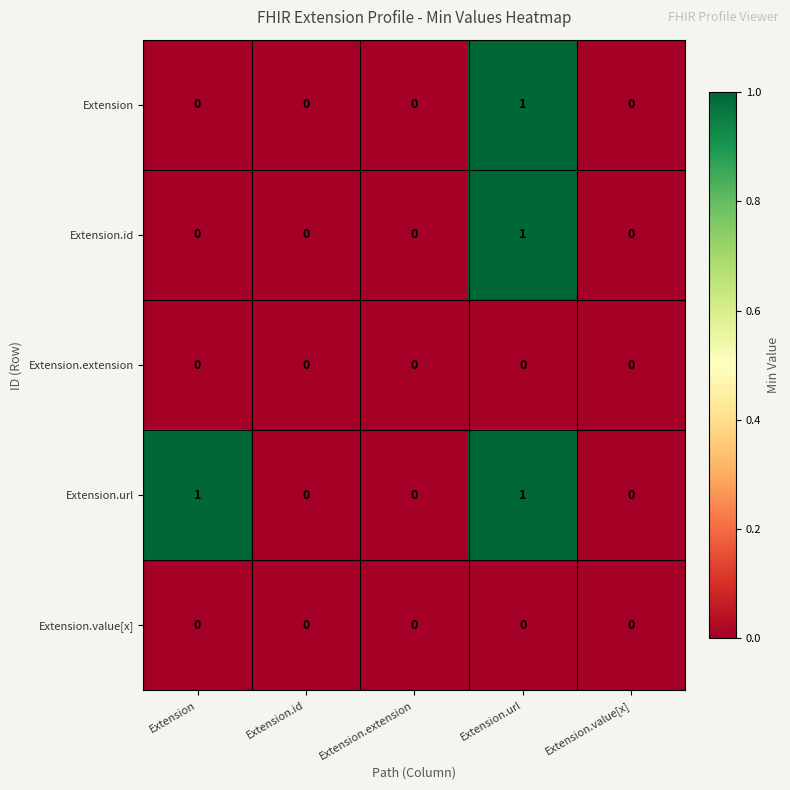

Reading left to right, extract all data points from this chart.

Extension: 0	0	0	1	0
Extension.id: 0	0	0	1	0
Extension.extension: 0	0	0	0	0
Extension.url: 1	0	0	1	0
Extension.value[x]: 0	0	0	0	0